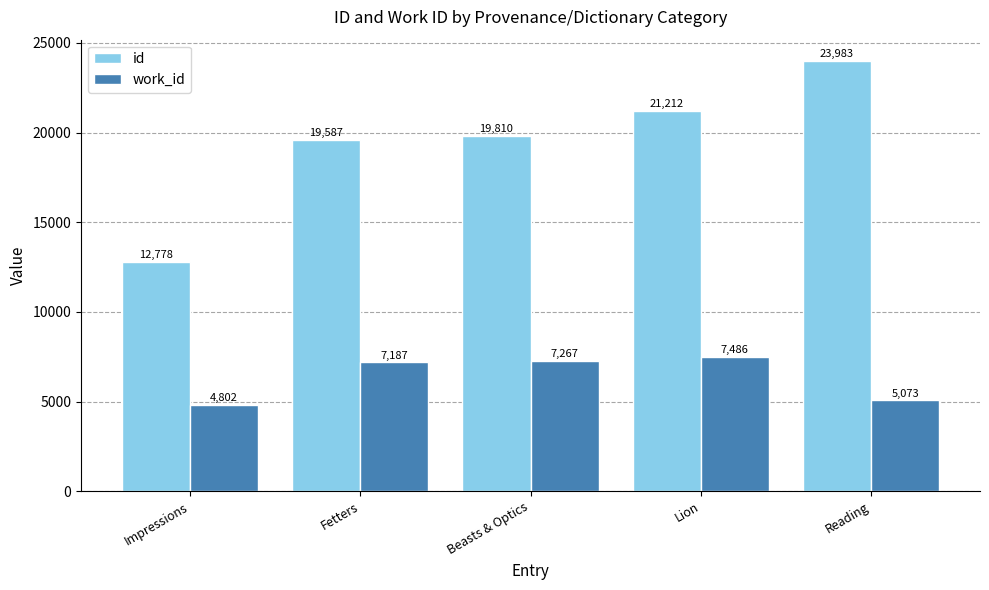

What is the average value of the work_id series?

6363